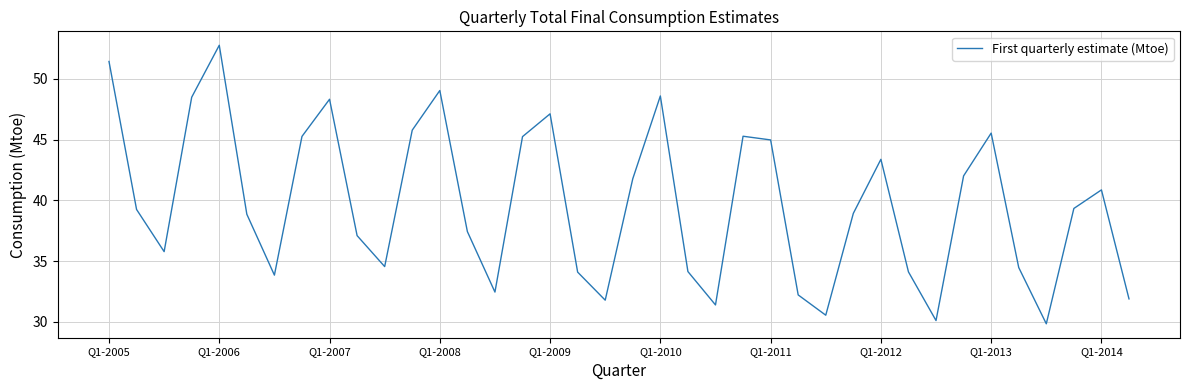

What is the smallest value displayed?

29.8